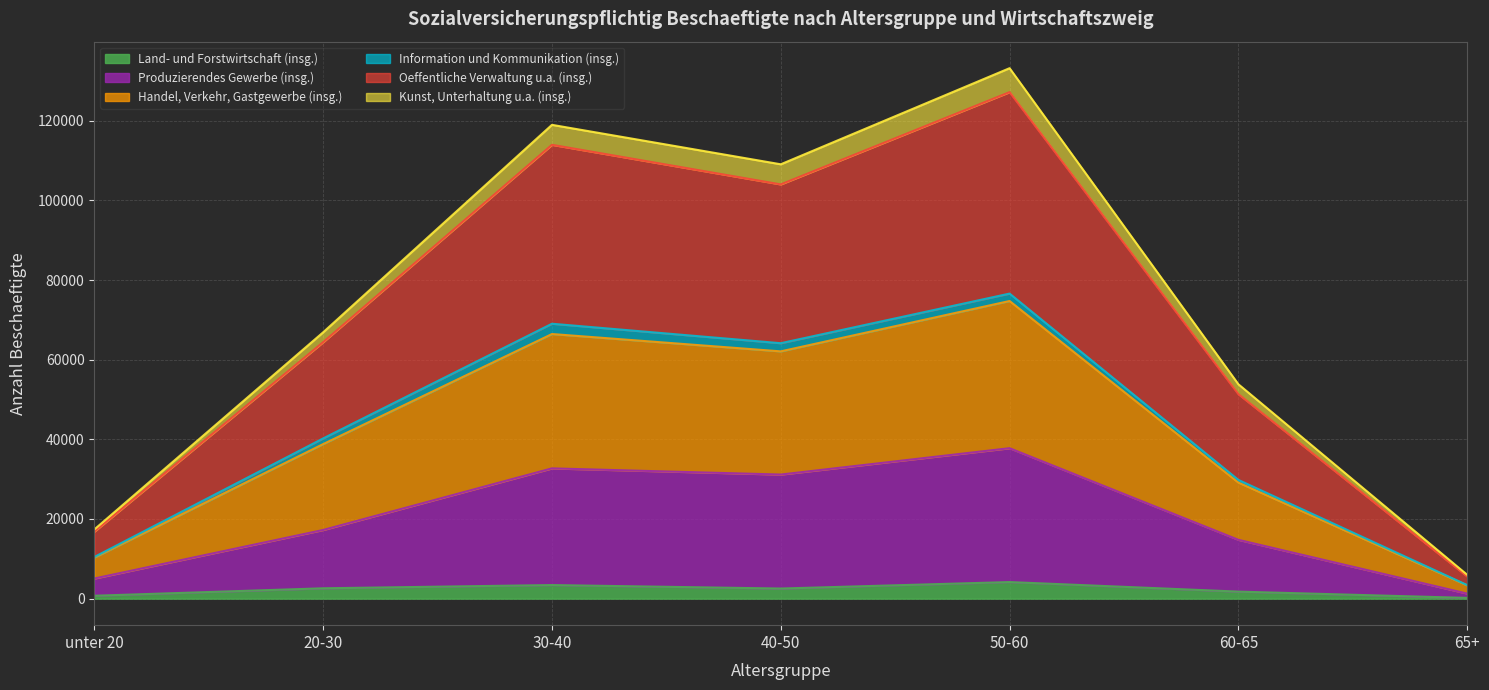

How many interior local valleys does the Kunst, Unterhaltung u.a. (insg.) series have?

1